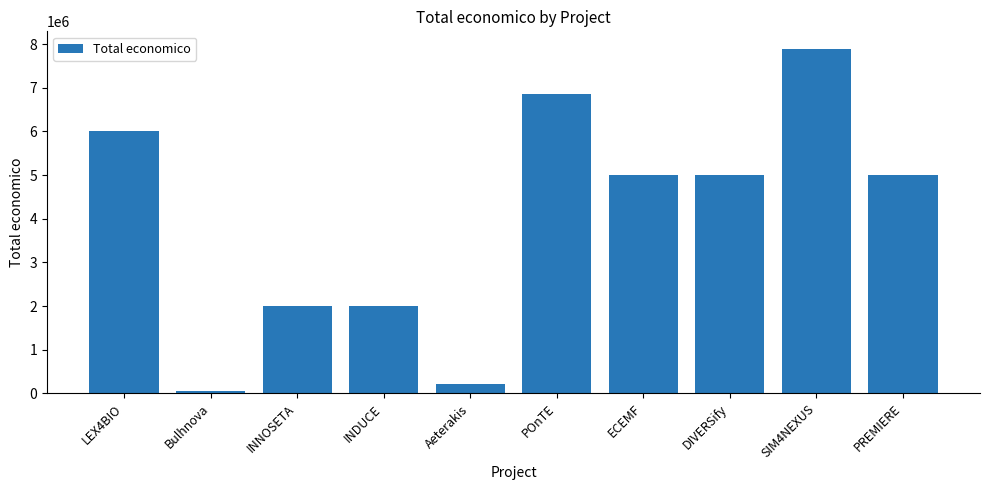

How many data points are less than 4999363?

5